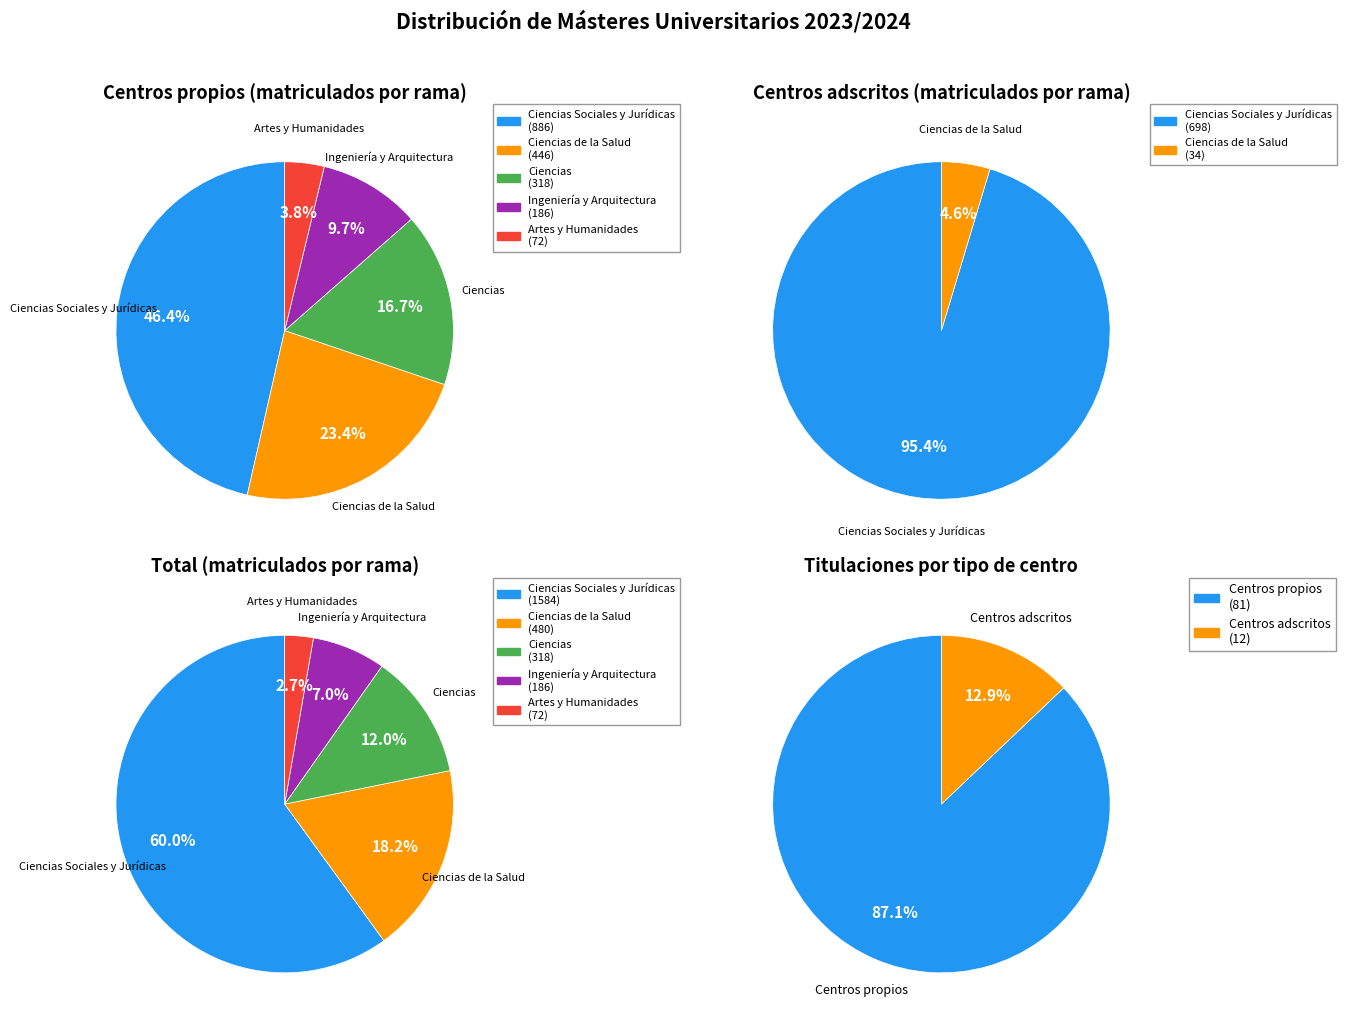

The Ciencias Sociales y Jurídicas slice represents 21% of the pie. True or false?

False